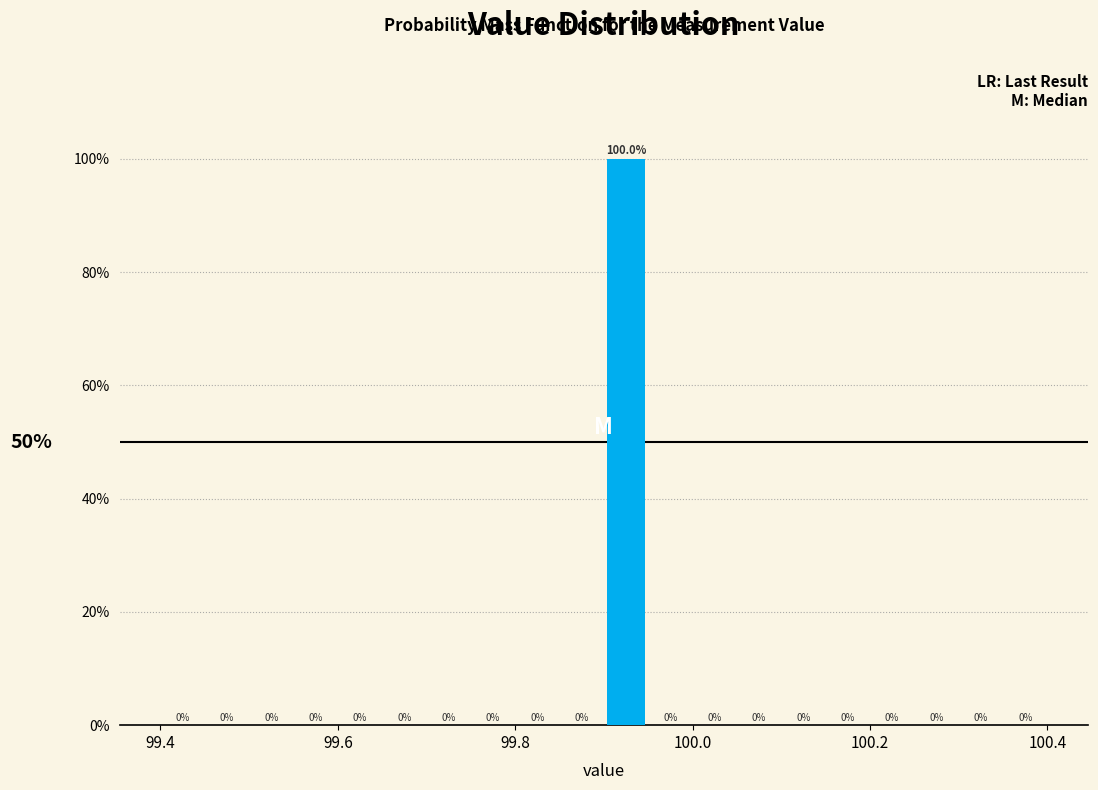

Around what value on the x-axis is the tallest bar? Give the approximate position of its centre, as read against the axis.

99.92